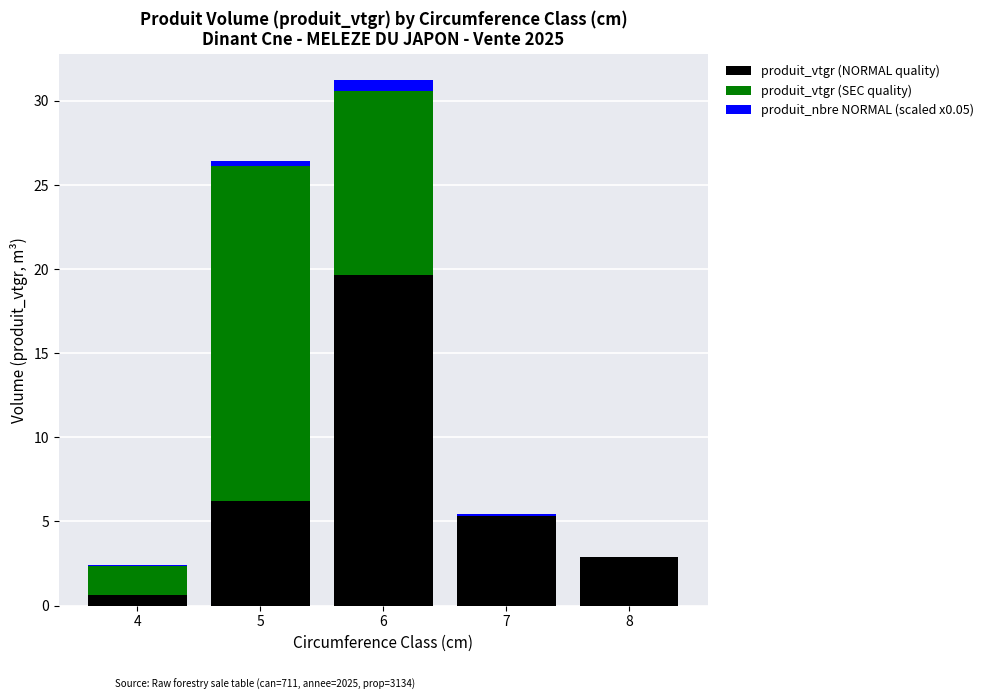

Does the chart contain stacked bars?

Yes